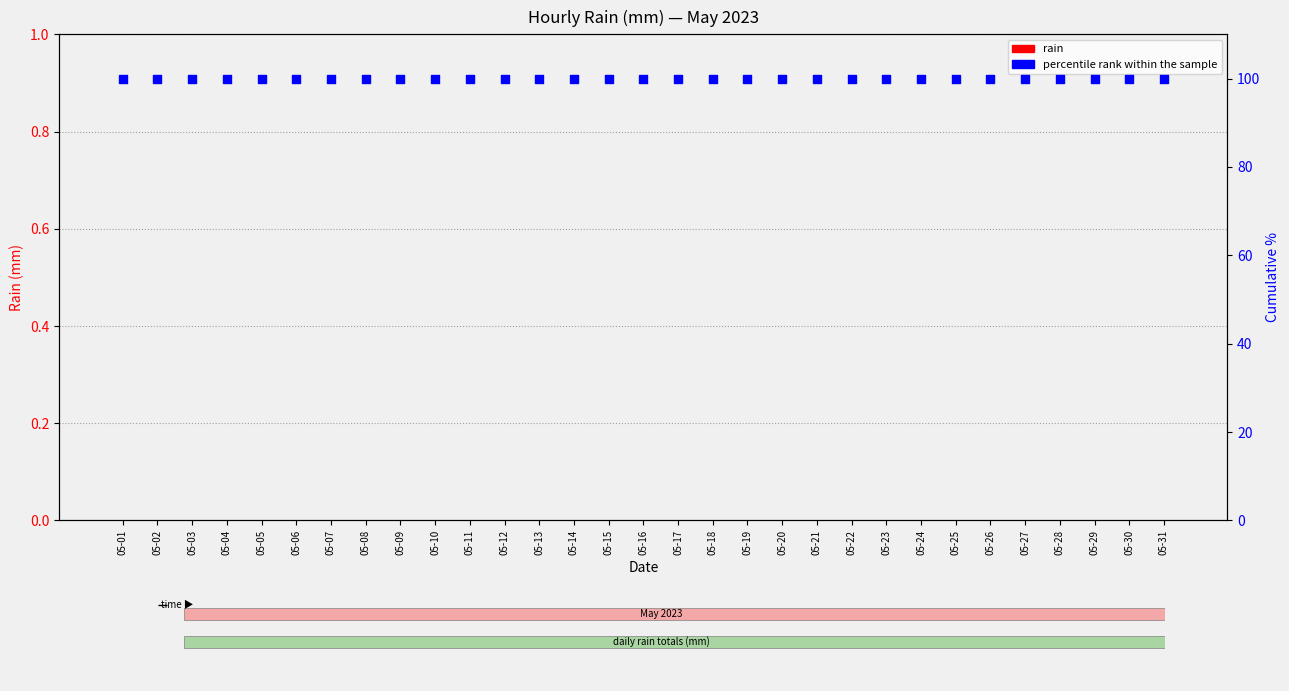

At how many categories does at least one series exceed 94?

31